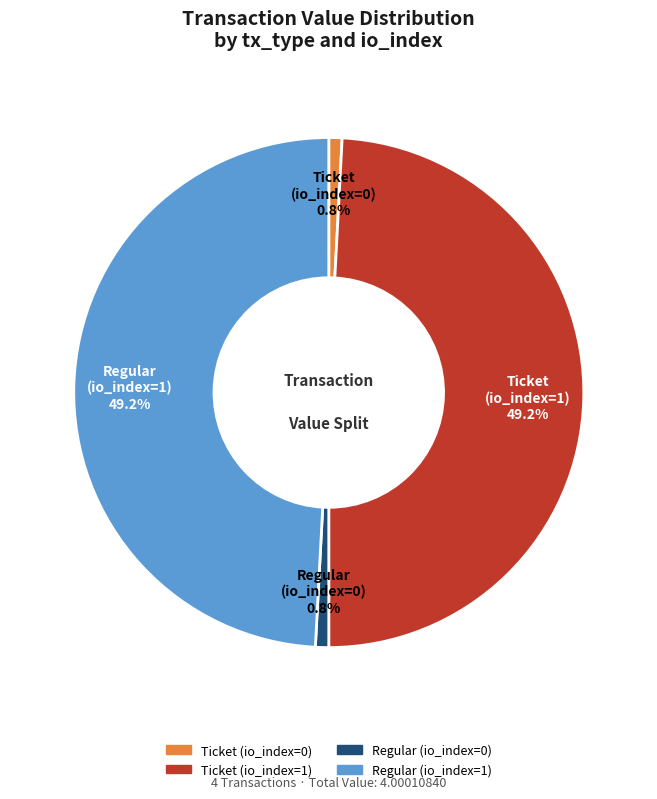

Is there a majority slice in this chart?

No